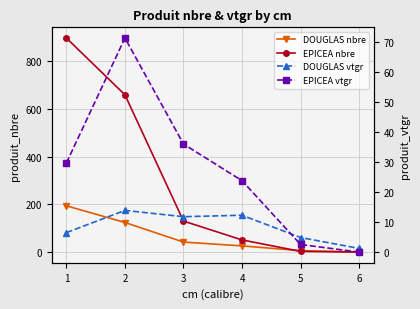

Reading right to left, list all the values displayed in this chart.

DOUGLAS nbre: 6=1.0	5=6.0	4=26.0	3=42.0	2=124.0	1=194.0
EPICEA nbre: 6=0.0	5=3.0	4=51.0	3=130.0	2=659.0	1=897.0
DOUGLAS vtgr: 6=1.2	5=4.9	4=12.3	3=11.8	2=13.9	1=6.5
EPICEA vtgr: 6=0.0	5=2.5	4=23.8	3=36.0	2=71.3	1=29.7